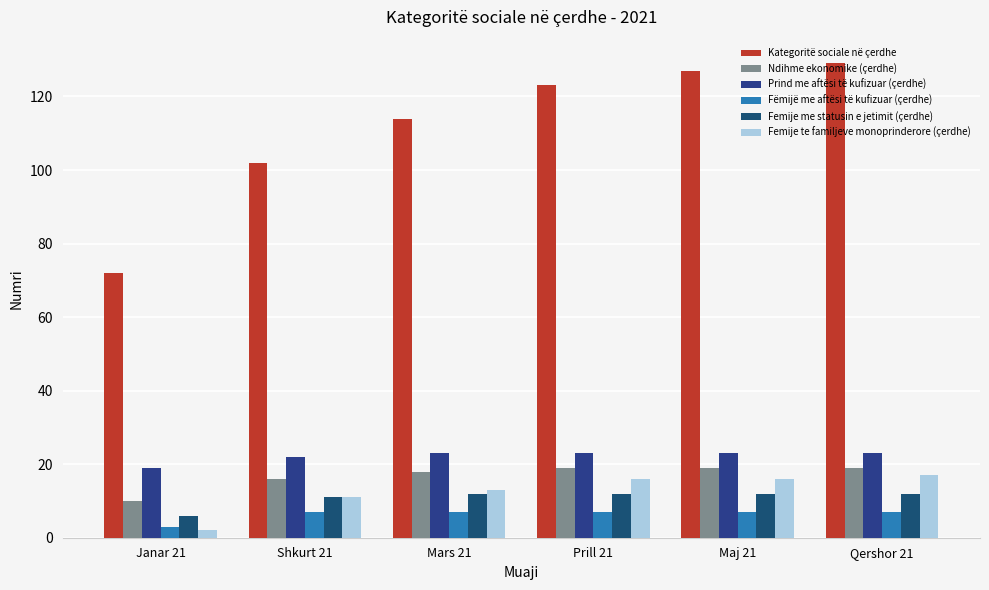

At which category is the sum across all series the highest?

Qershor 21